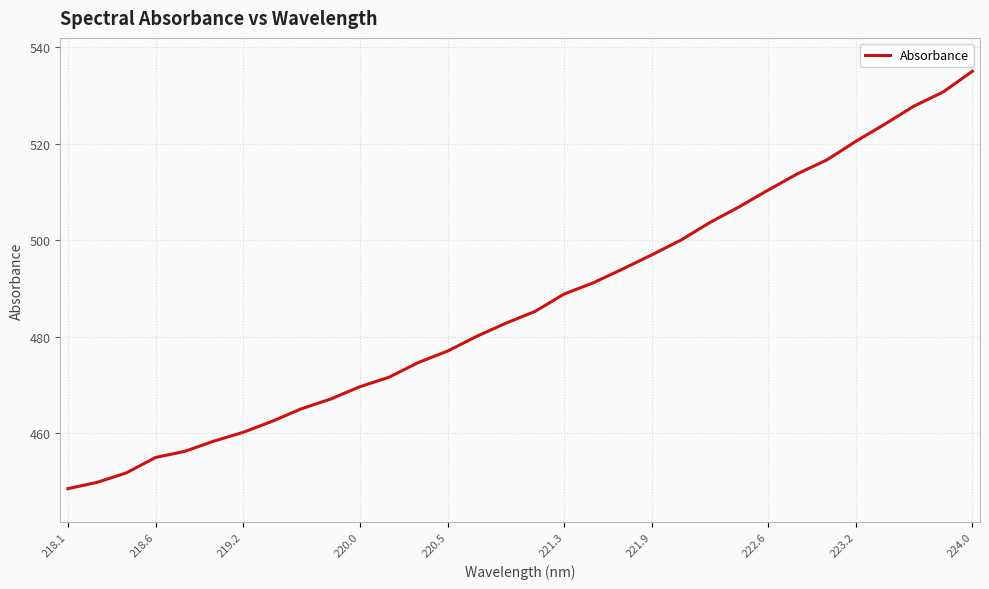

What is the smallest value displayed?

448.5